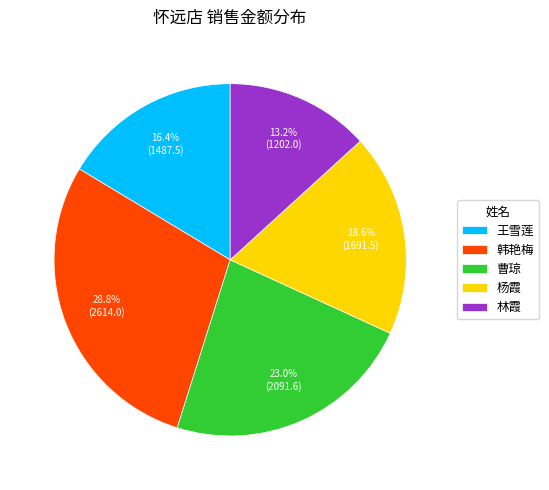

Count the number of slices in the pie.

5